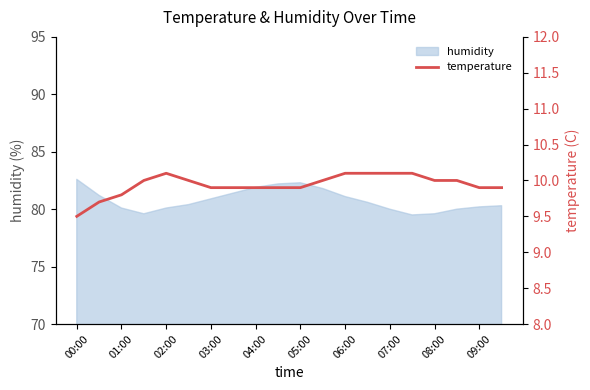

True or false: humidity has a value of 18.3 at 08:00.

False